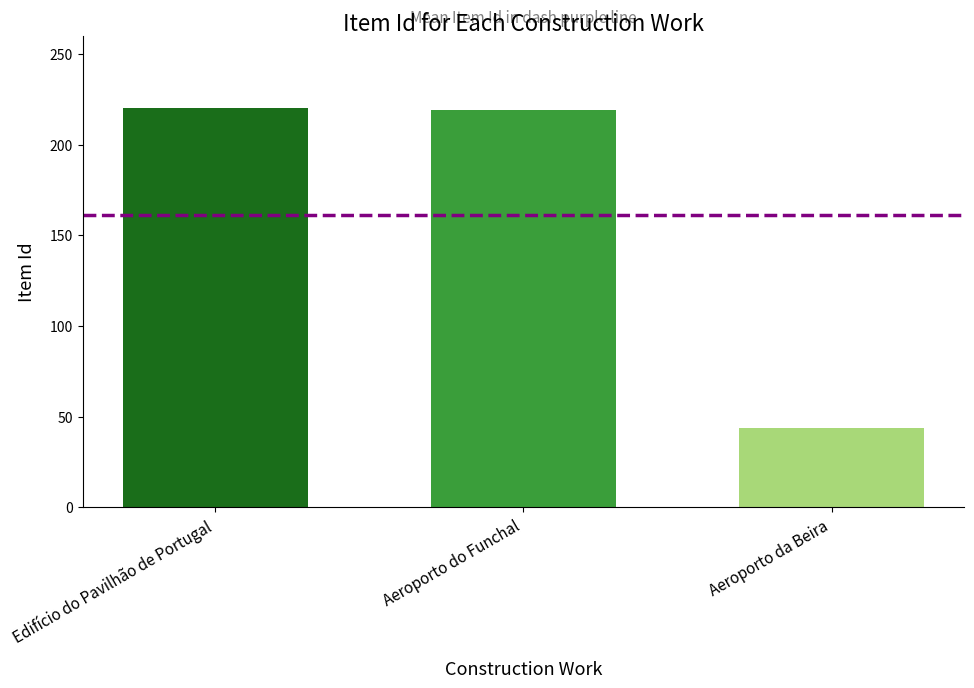

What is the sum of all values?

483